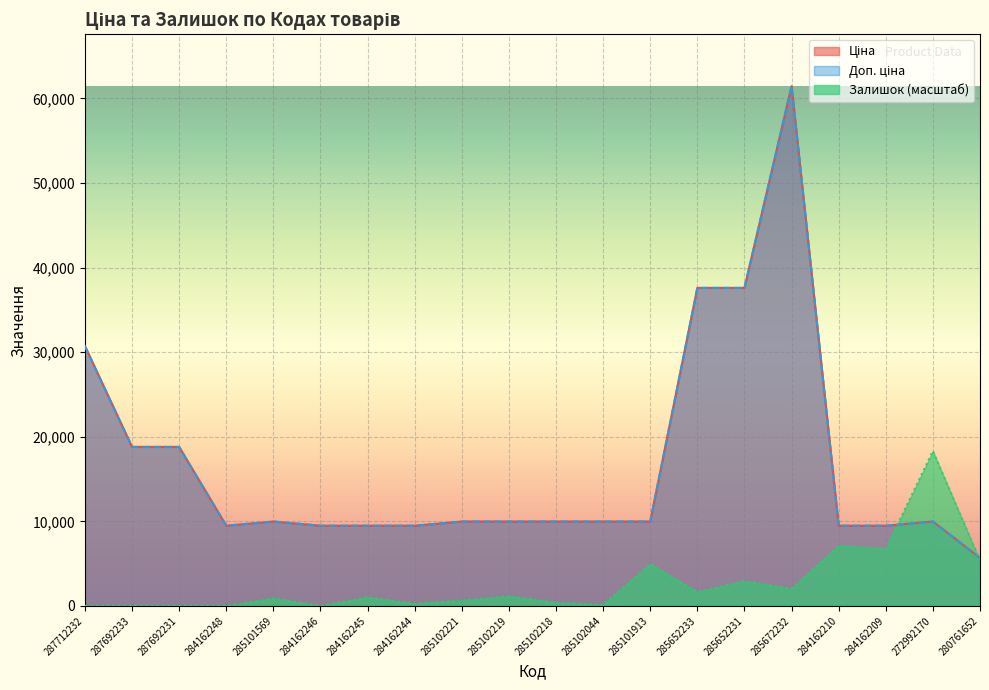

Which series ends up on top after the final intersection of Залишок and Ціна?

Ціна